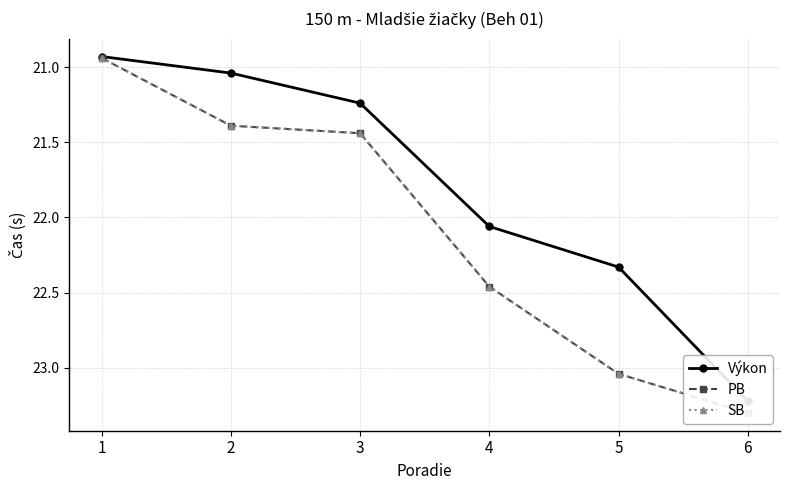

What is the sum of the PB values at 3 and 6?

44.7